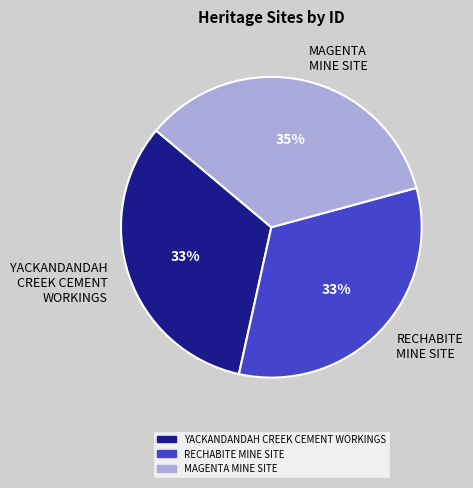

How many slices are in this pie chart?

3